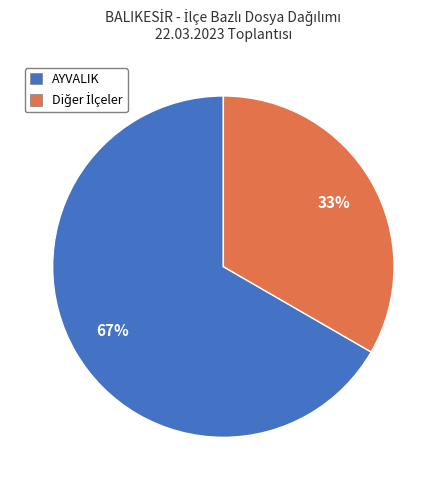

To the nearest percent, what is the average slice percentage?

50%